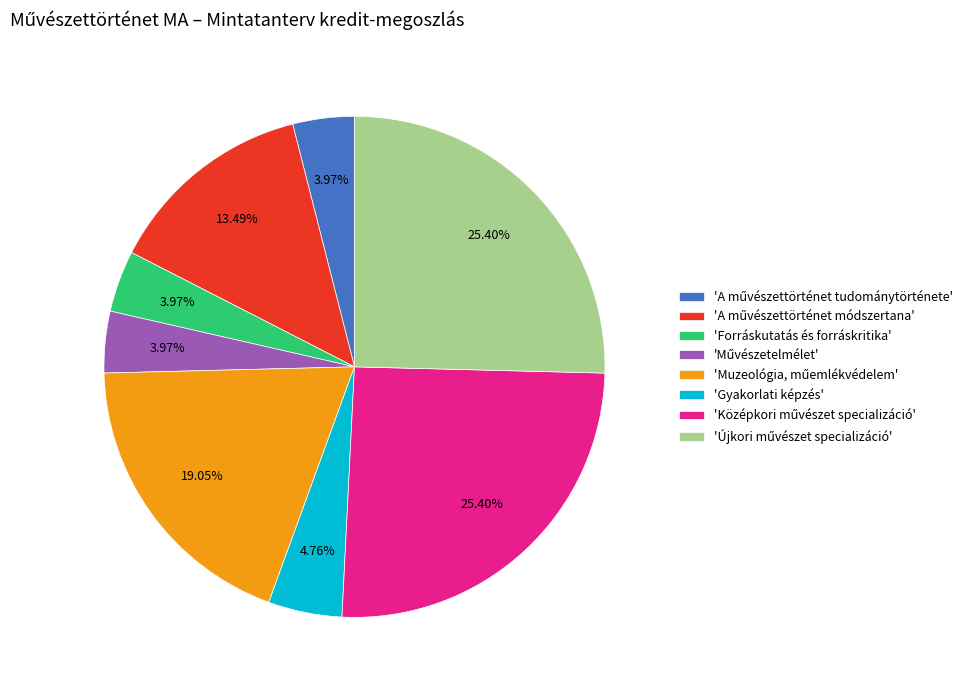

Does any single category account for the majority?

No